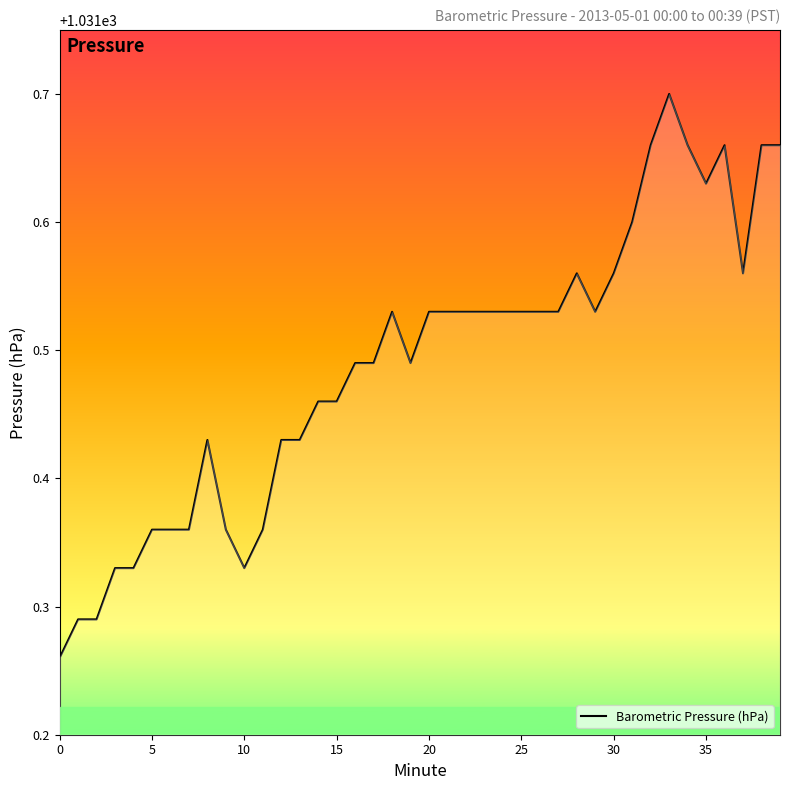

What is the difference between the maximum and minimum values?

0.4